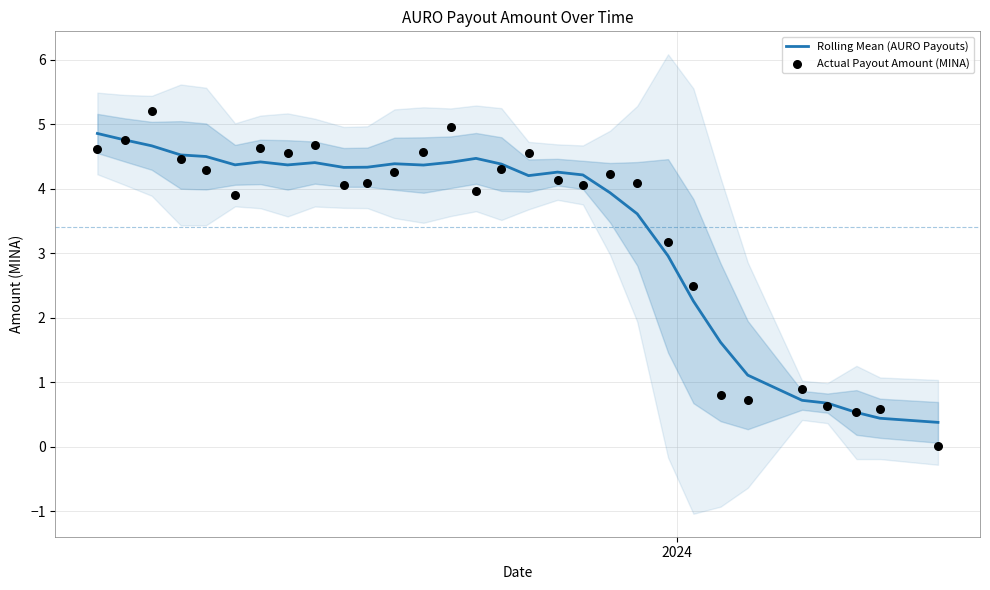

What is the lowest value of the Rolling Mean (AURO Payouts) series?

0.4